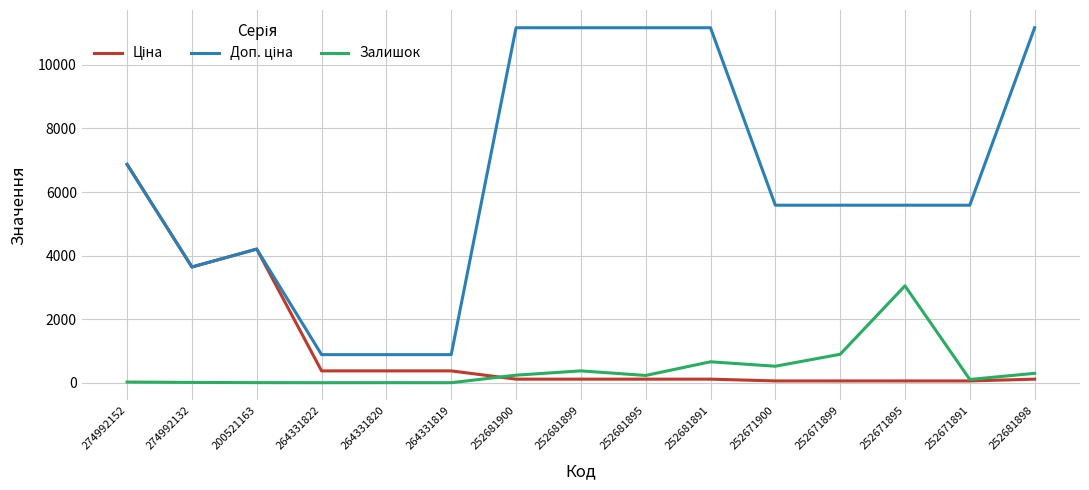

The value of Залишок at 252681899 is 372.0. True or false?

True